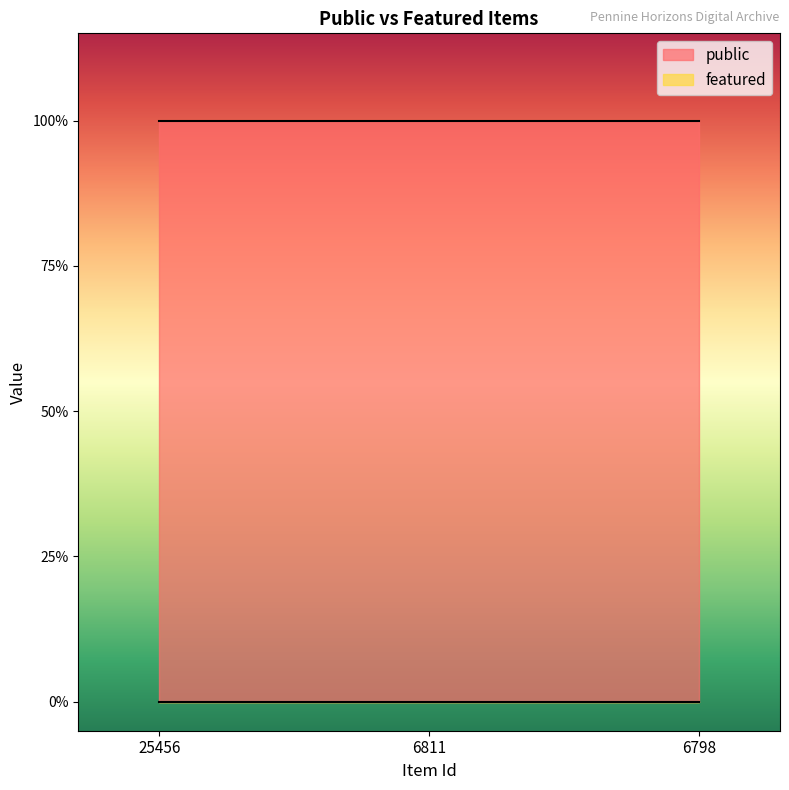

Reading right to left, extract all data points from this chart.

public: 1	1	1
featured: 0	0	0